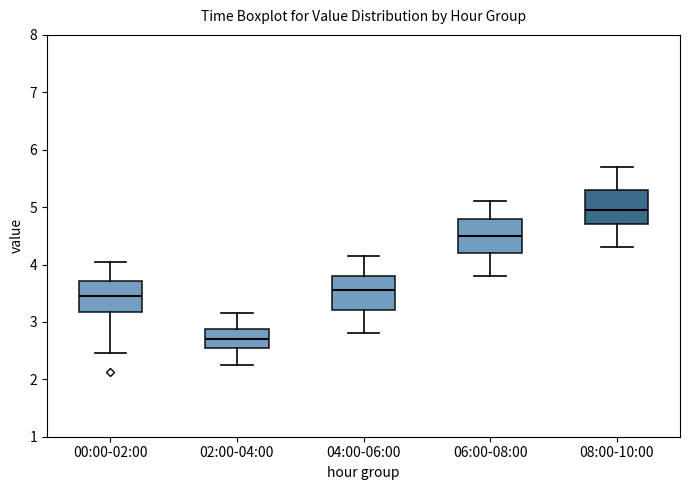

Reading left to right, transcribe this box plot: for each box, give where its median line is, the range the box spans, and where its two whiskers end, as read against the y-axis. The values are not printed on the chart, so give them approximately, as read against the axis.

00:00-02:00: median 3.4, box 3.2 to 3.7, whiskers 2.5 to 4.1
02:00-04:00: median 2.7, box 2.5 to 2.9, whiskers 2.3 to 3.2
04:00-06:00: median 3.6, box 3.2 to 3.8, whiskers 2.8 to 4.2
06:00-08:00: median 4.5, box 4.2 to 4.8, whiskers 3.8 to 5.1
08:00-10:00: median 5.0, box 4.7 to 5.3, whiskers 4.3 to 5.7